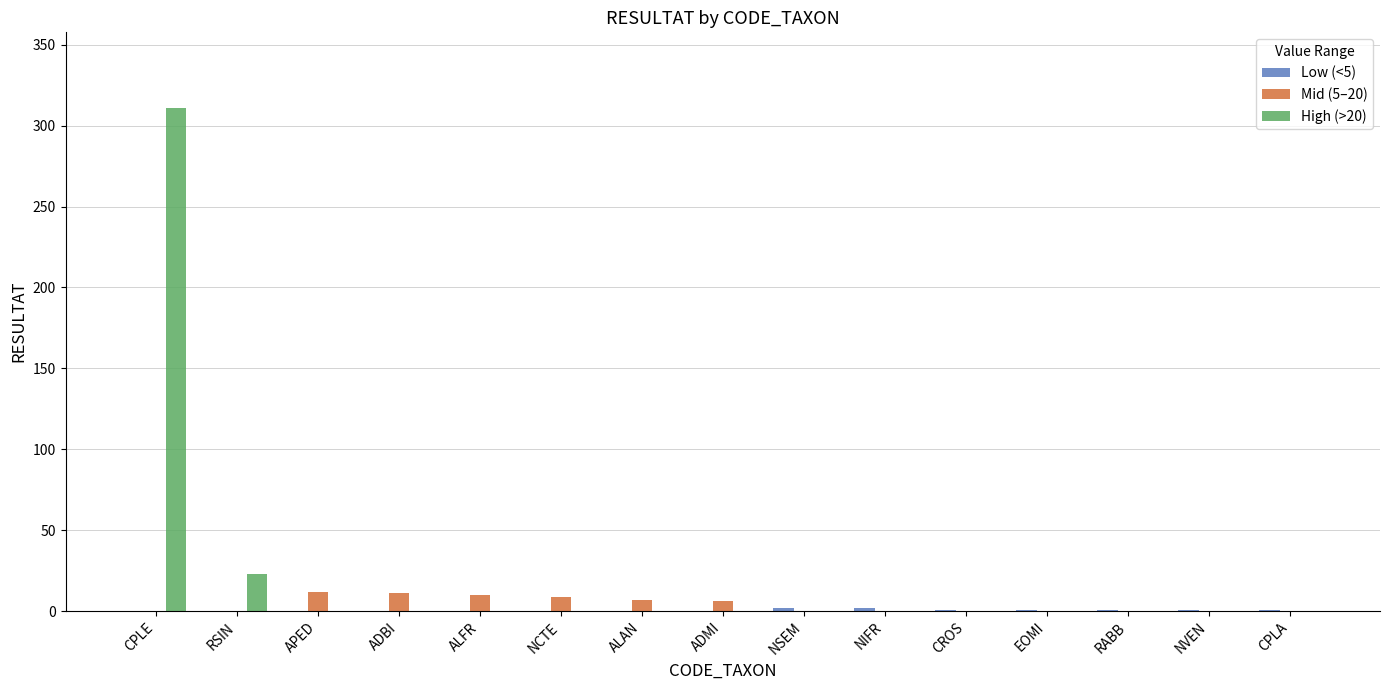

What is the spread (max minus min) of values at CPLE?

311